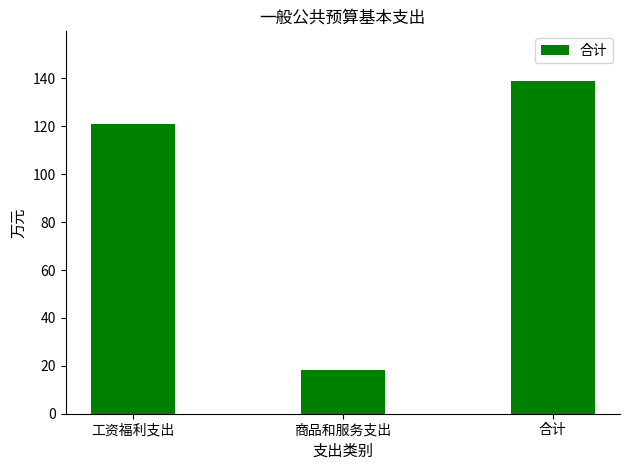

Reading left to right, what are all the values shown in this chart?

工资福利支出=120.8	商品和服务支出=18.1	合计=138.9